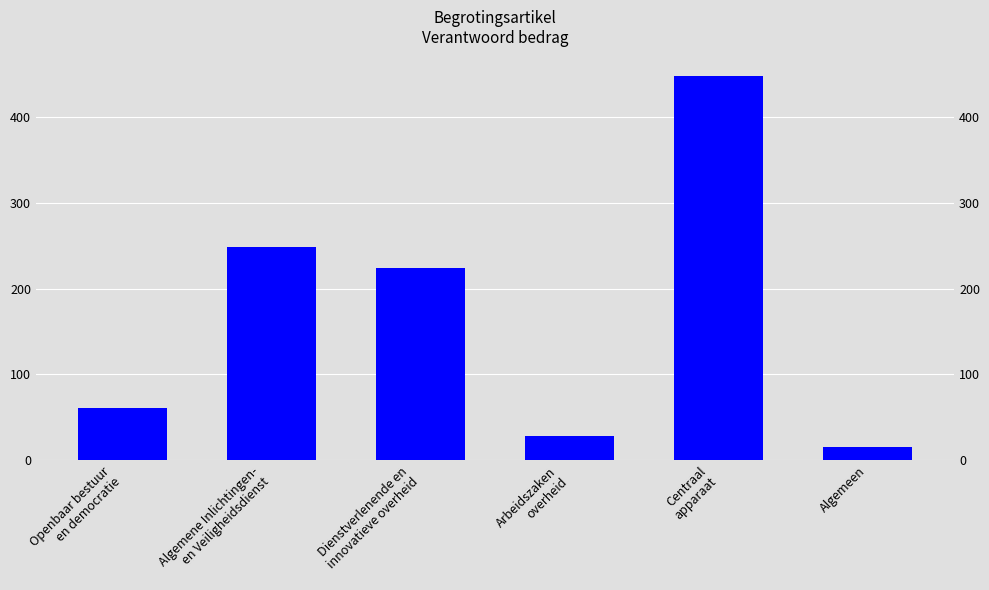

Count the number of data series in this chart.

1